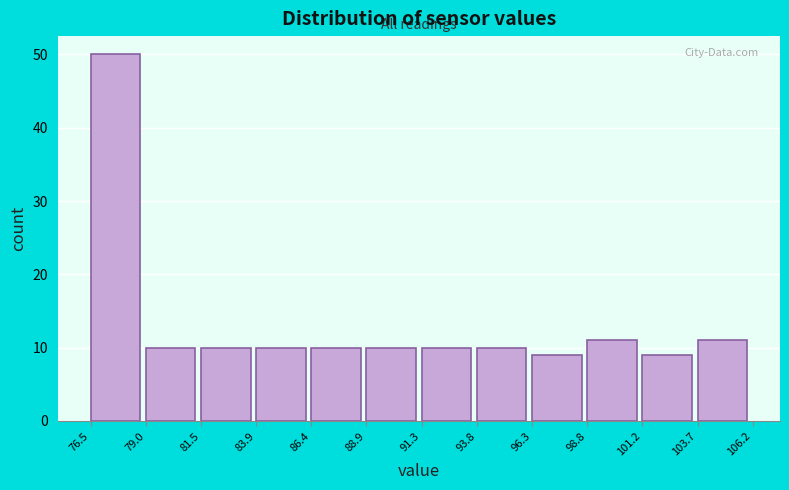

Reading left to right, transcribe this chart: for each bar, give the range it covers on the x-axis and its height. The values are not printed on the chart, so give them approximately, as read against the axis.

76.5 to 79.0: 50
79.0 to 81.5: 10
81.5 to 83.9: 10
83.9 to 86.4: 10
86.4 to 88.9: 10
88.9 to 91.3: 10
91.3 to 93.8: 10
93.8 to 96.3: 10
96.3 to 98.8: 9
98.8 to 101.2: 11
101.2 to 103.7: 9
103.7 to 106.2: 11